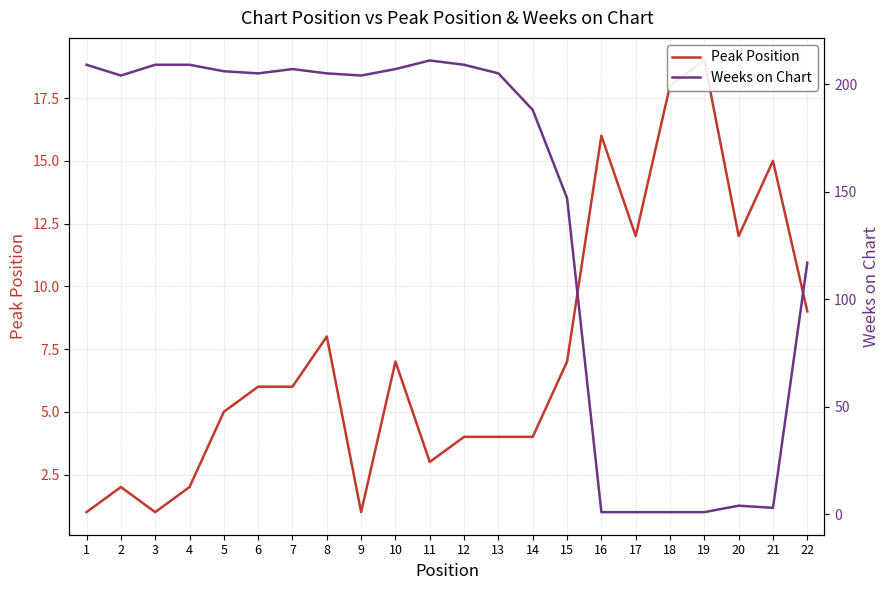

Reading left to right, extract all data points from this chart.

Peak Position: 1	2	1	2	5	6	6	8	1	7	3	4	4	4	7	16	12	18	19	12	15	9
Weeks on Chart: 209	204	209	209	206	205	207	205	204	207	211	209	205	188	147	1	1	1	1	4	3	117